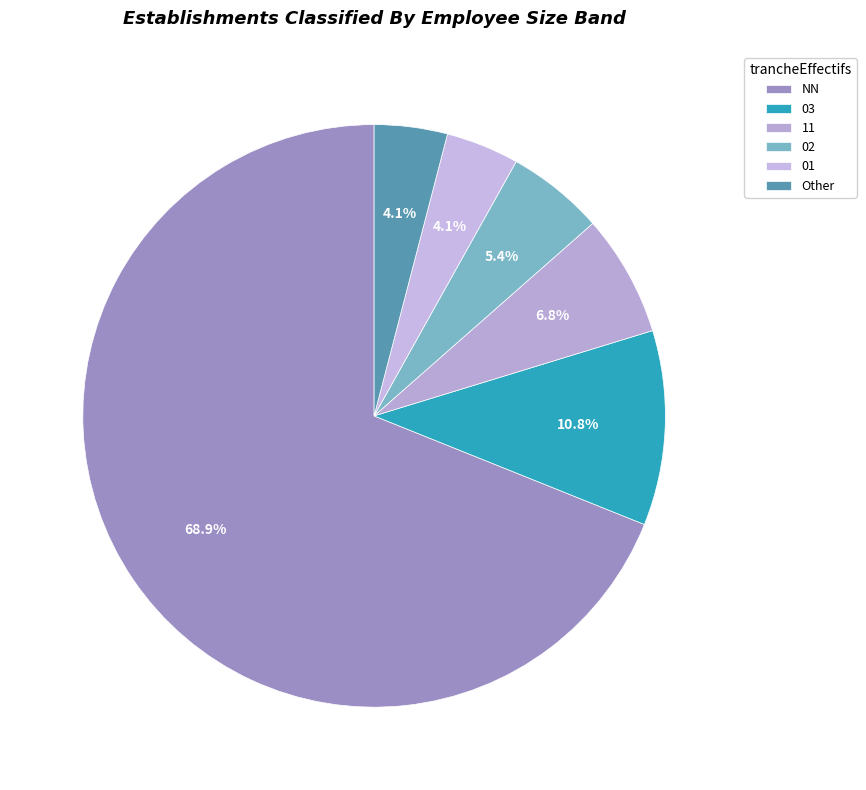

To the nearest percent, what percentage of the pie is 11?

7%